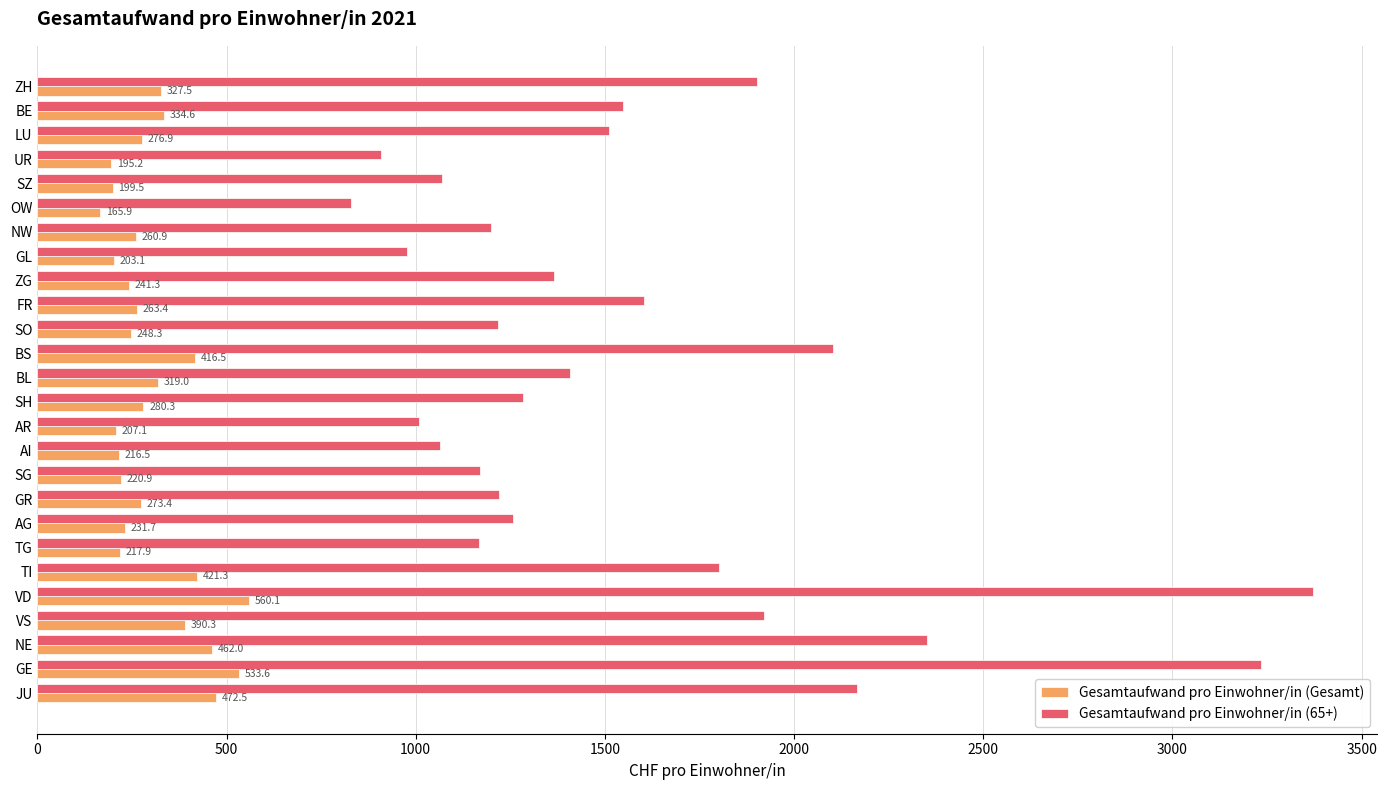

What is the average value of the Gesamtaufwand pro Einwohner/in (65+) series?

1563.8